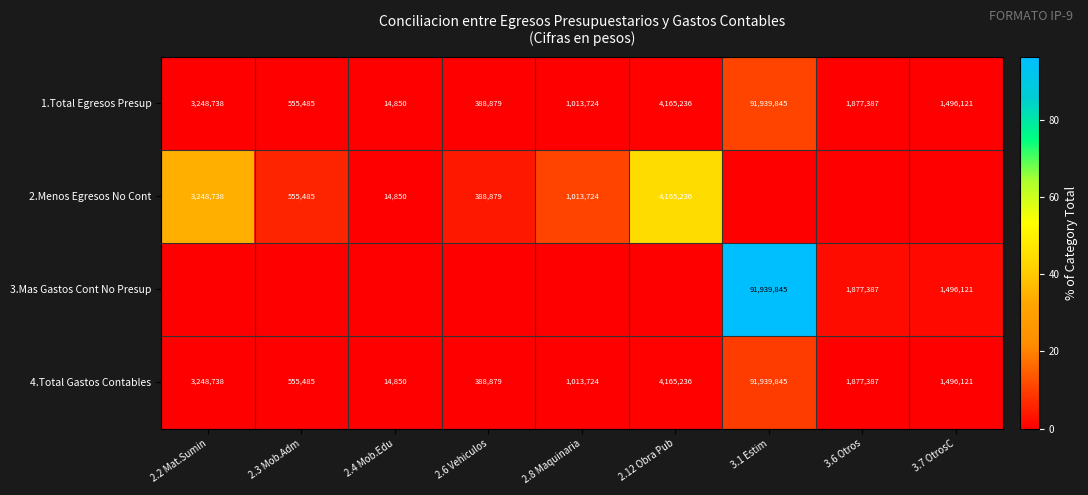

What is the difference between the maximum and second lowest values in the 4.Total Gastos Contables series?

91550966